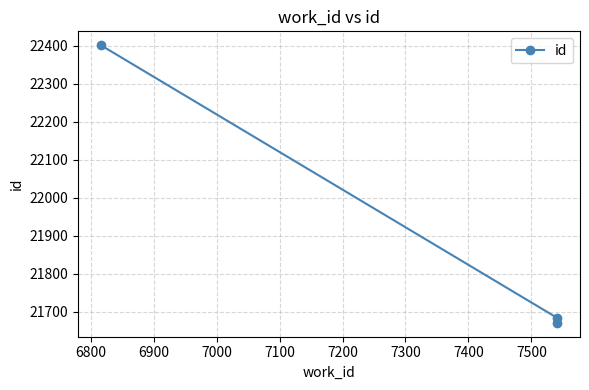

What is the minimum value shown in the chart?

21671